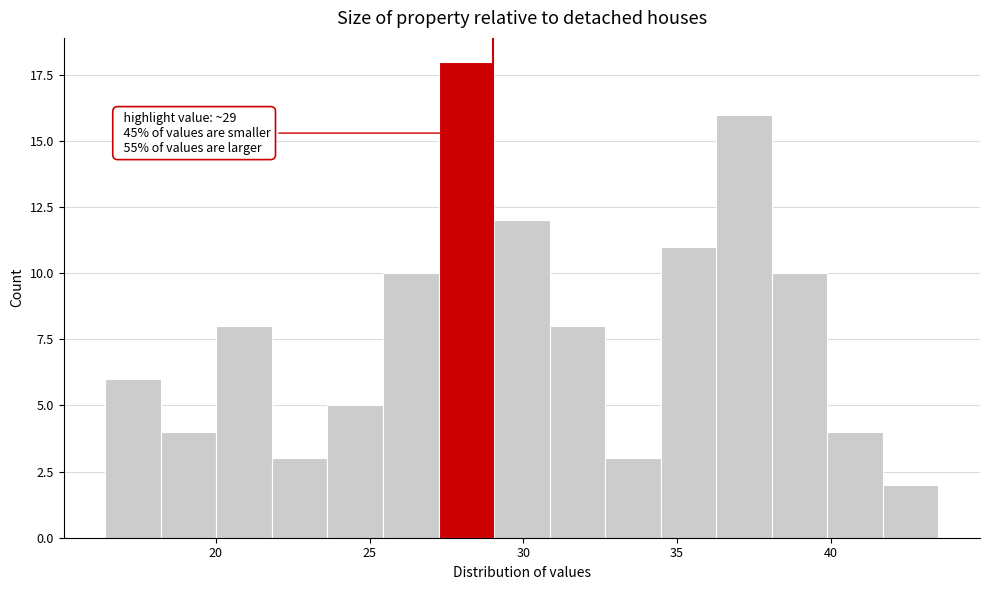

Read against the x-axis, roughly where is the centre of the tallest bar?

28.0